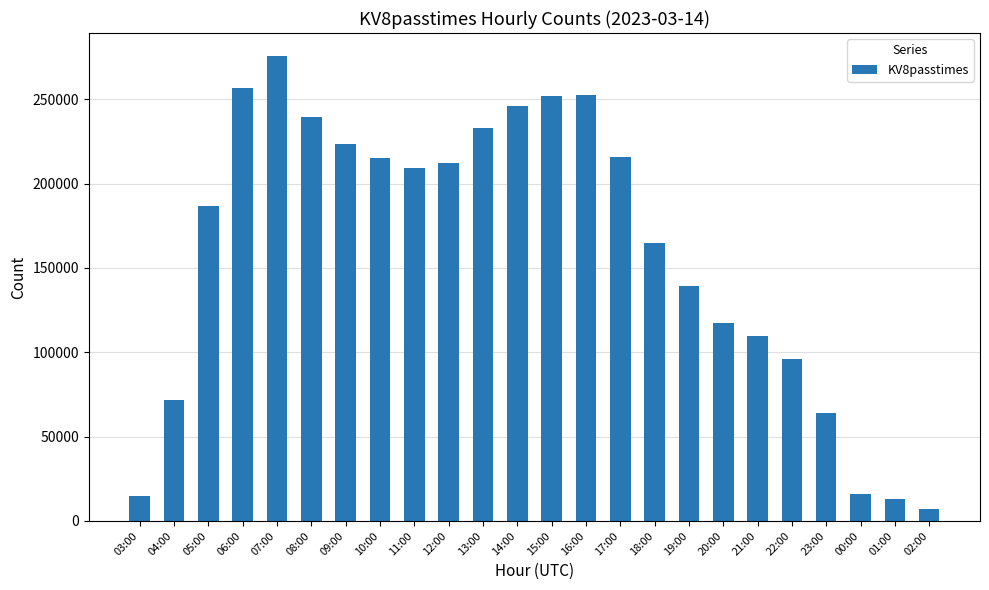

At which label does the data first exceed 209279?

06:00